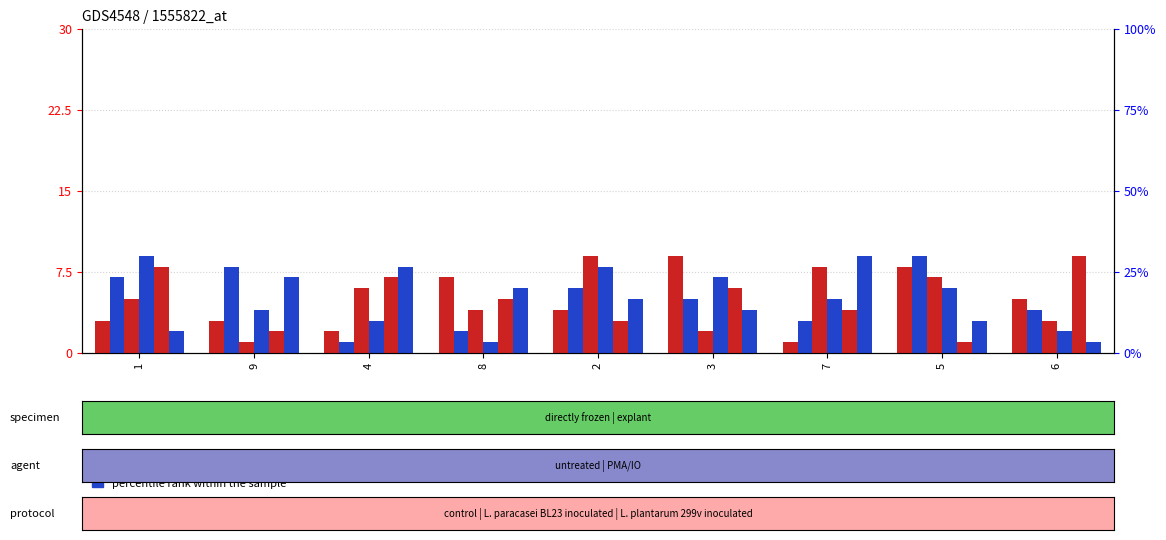

Is the value of col_8 at 7 greater than the value of col_9 at 8?

No